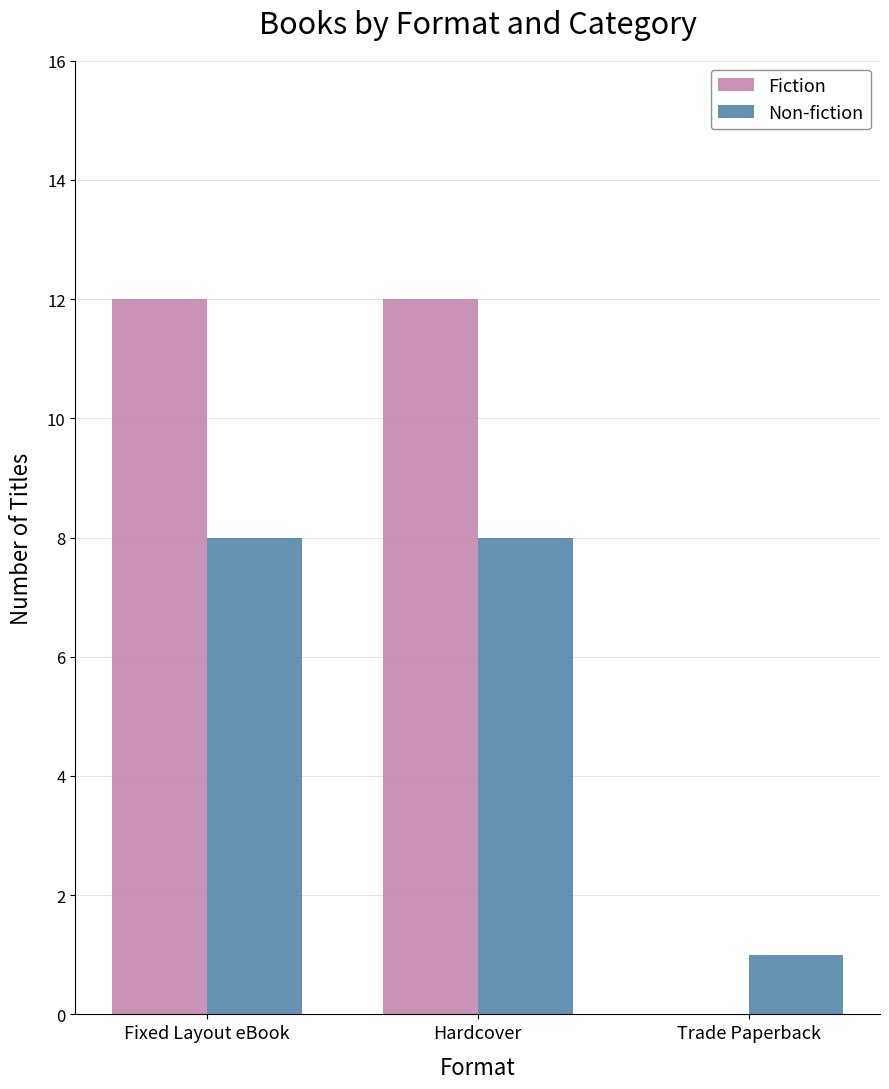

What value does the Fiction series have at Fixed Layout eBook, to the nearest 5?

10